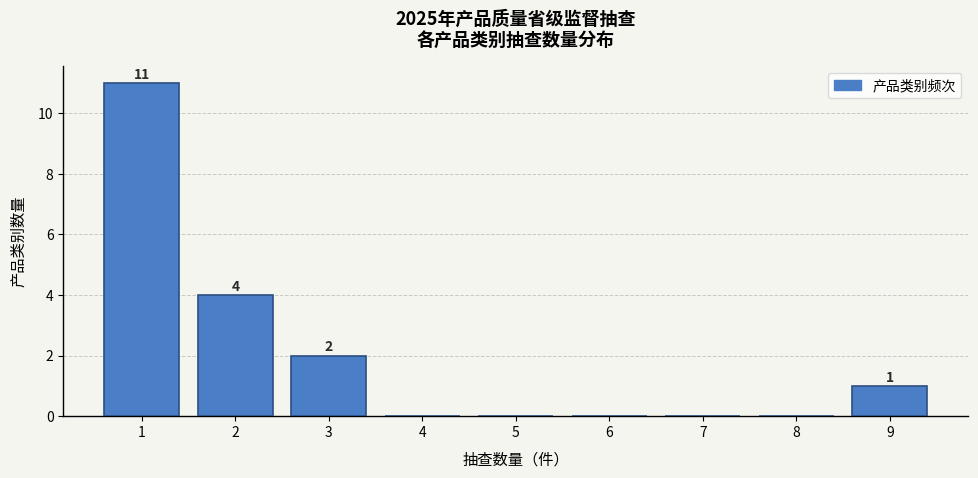

Which range on the x-axis has the tallest bar?

0.5 to 1.5